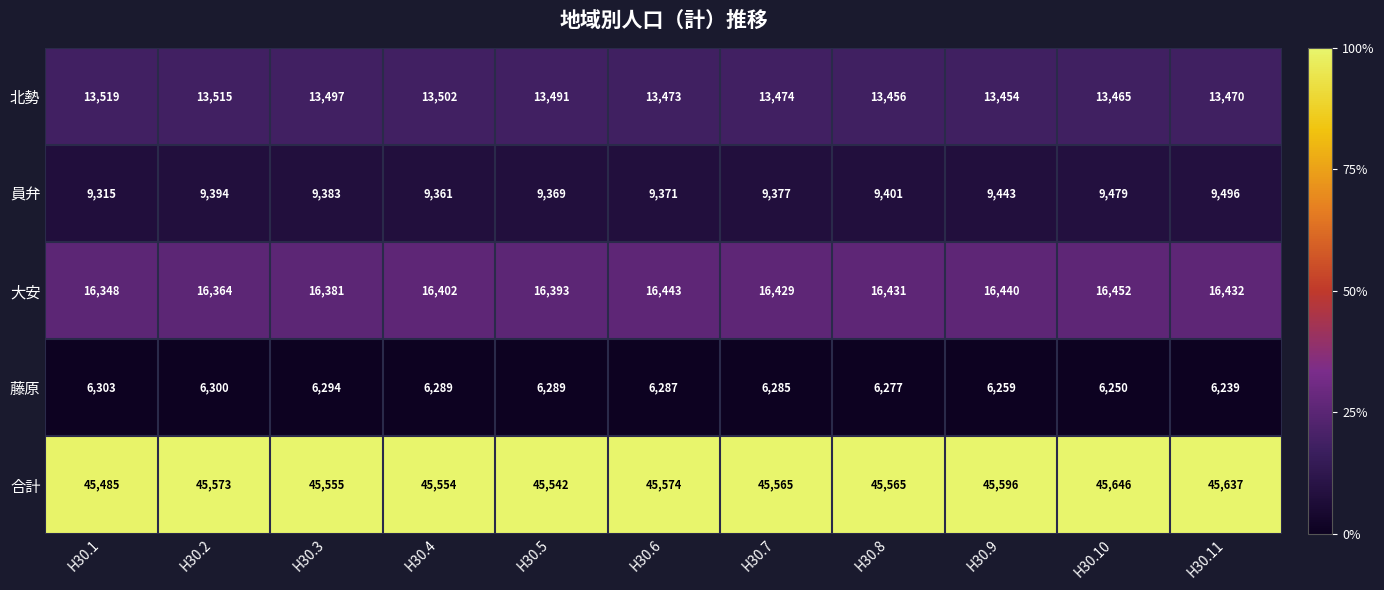

Which series has the widest spread of values?

員弁